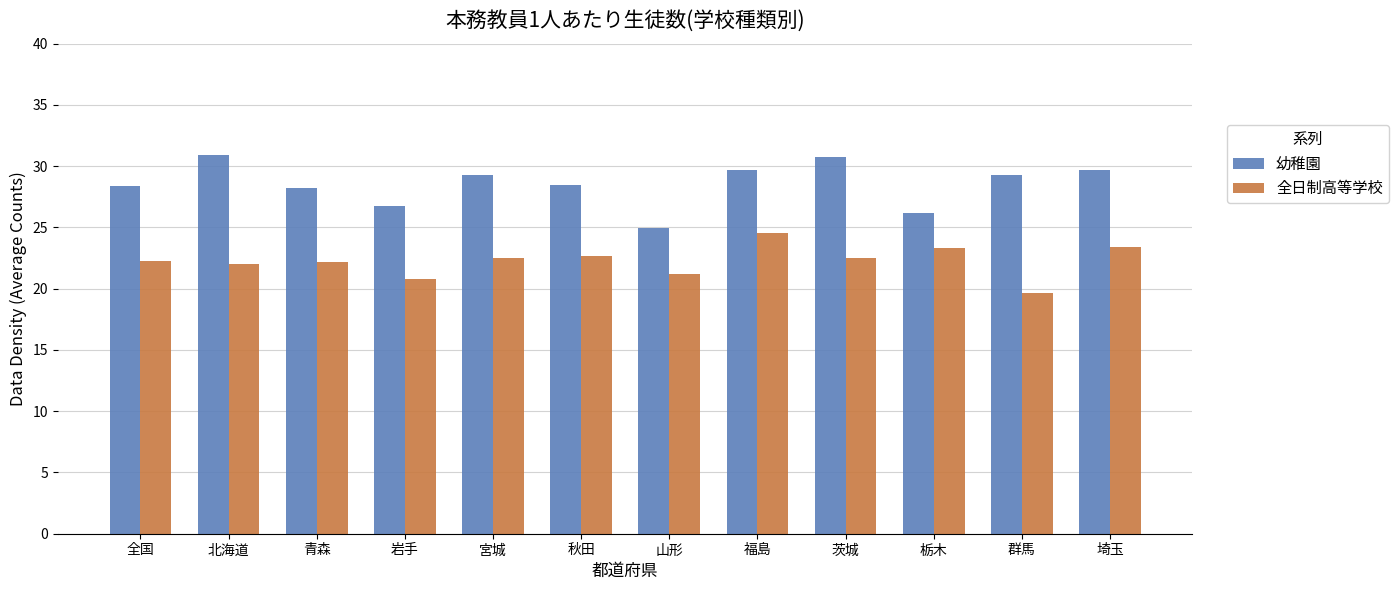

How many distinct data groups are displayed?

2